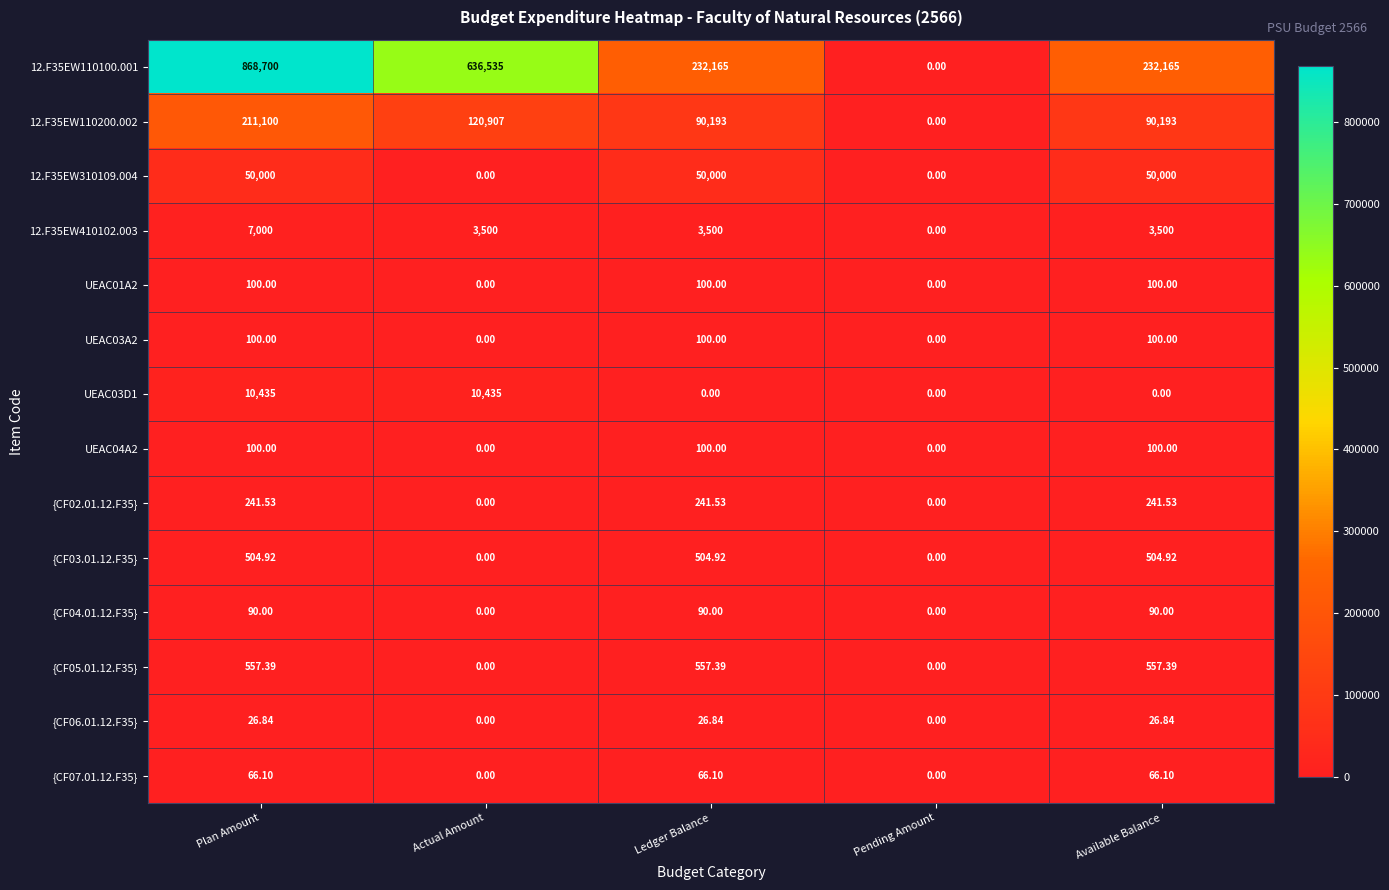

At which label does 12.F35EW410102.003 first exceed 3500?

Plan Amount